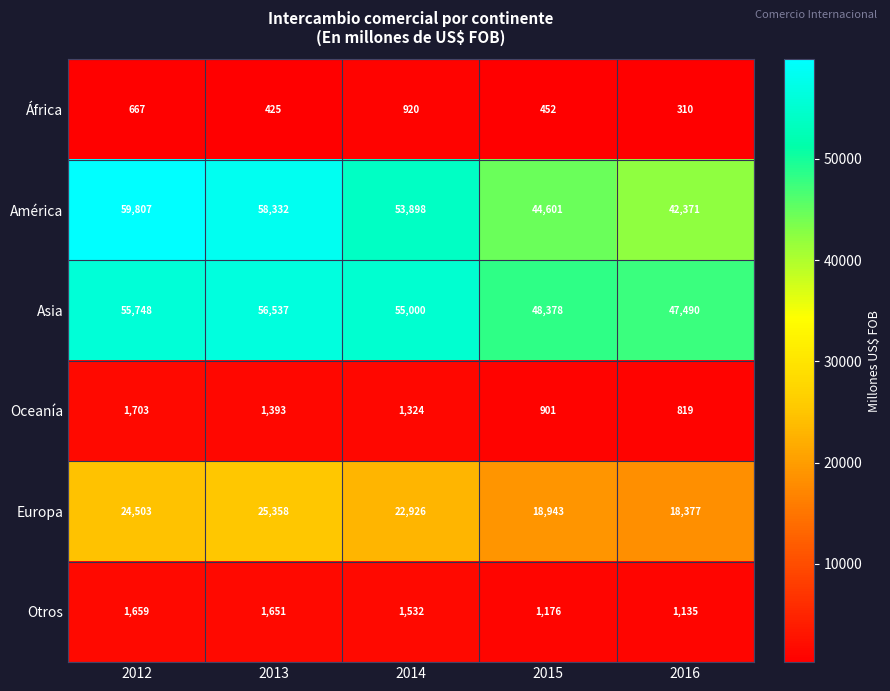

At how many categories does at least one series exceed 6134?

5